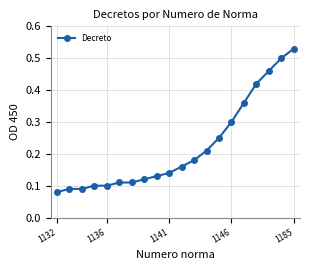

What is the sum of all values?

4.4